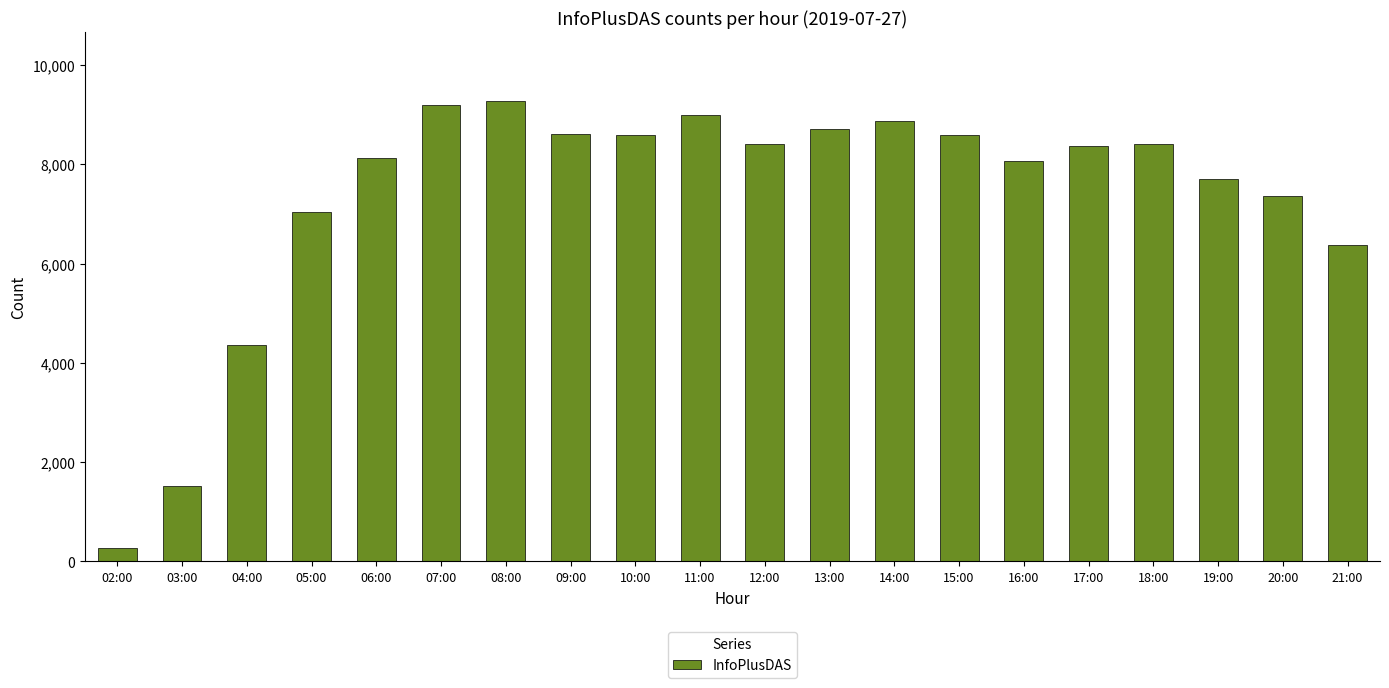

What position from the left is 10:00?

9